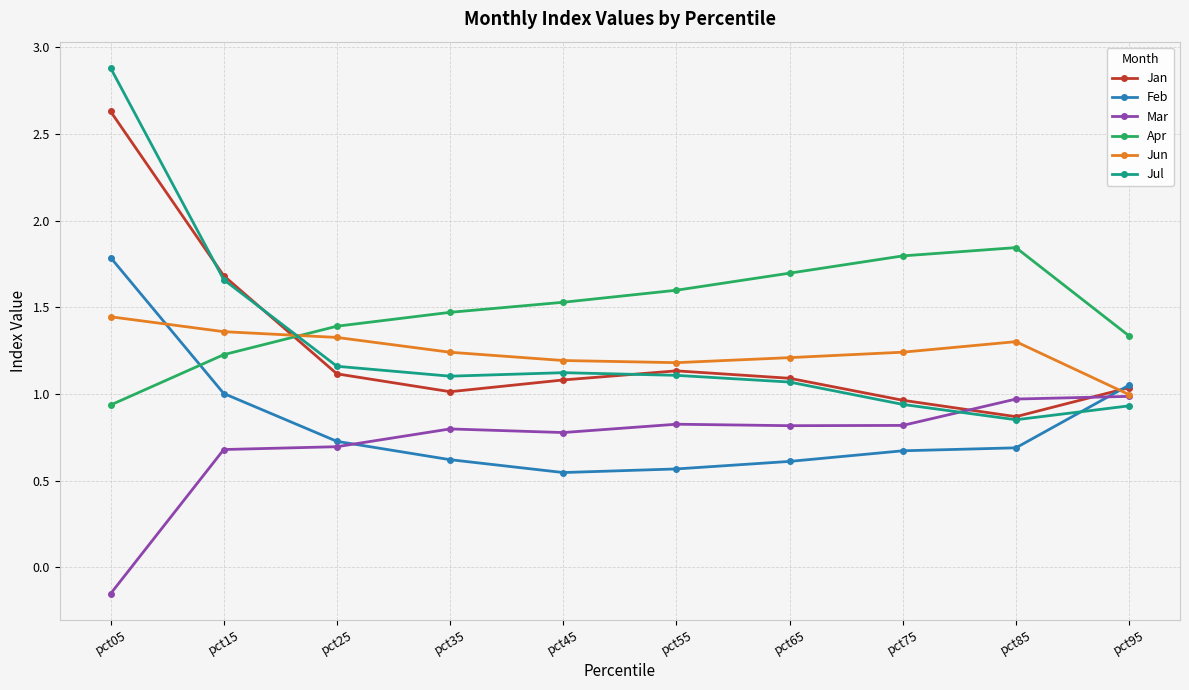

Which series ends up on top after the final intersection of Feb and Jan?

Feb